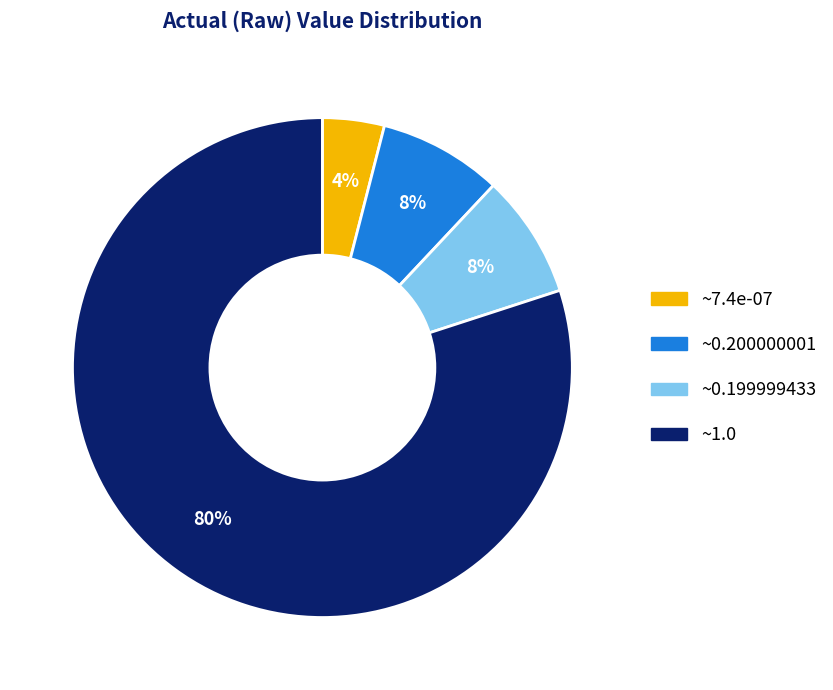

To the nearest percent, what is the average slice percentage?

25%